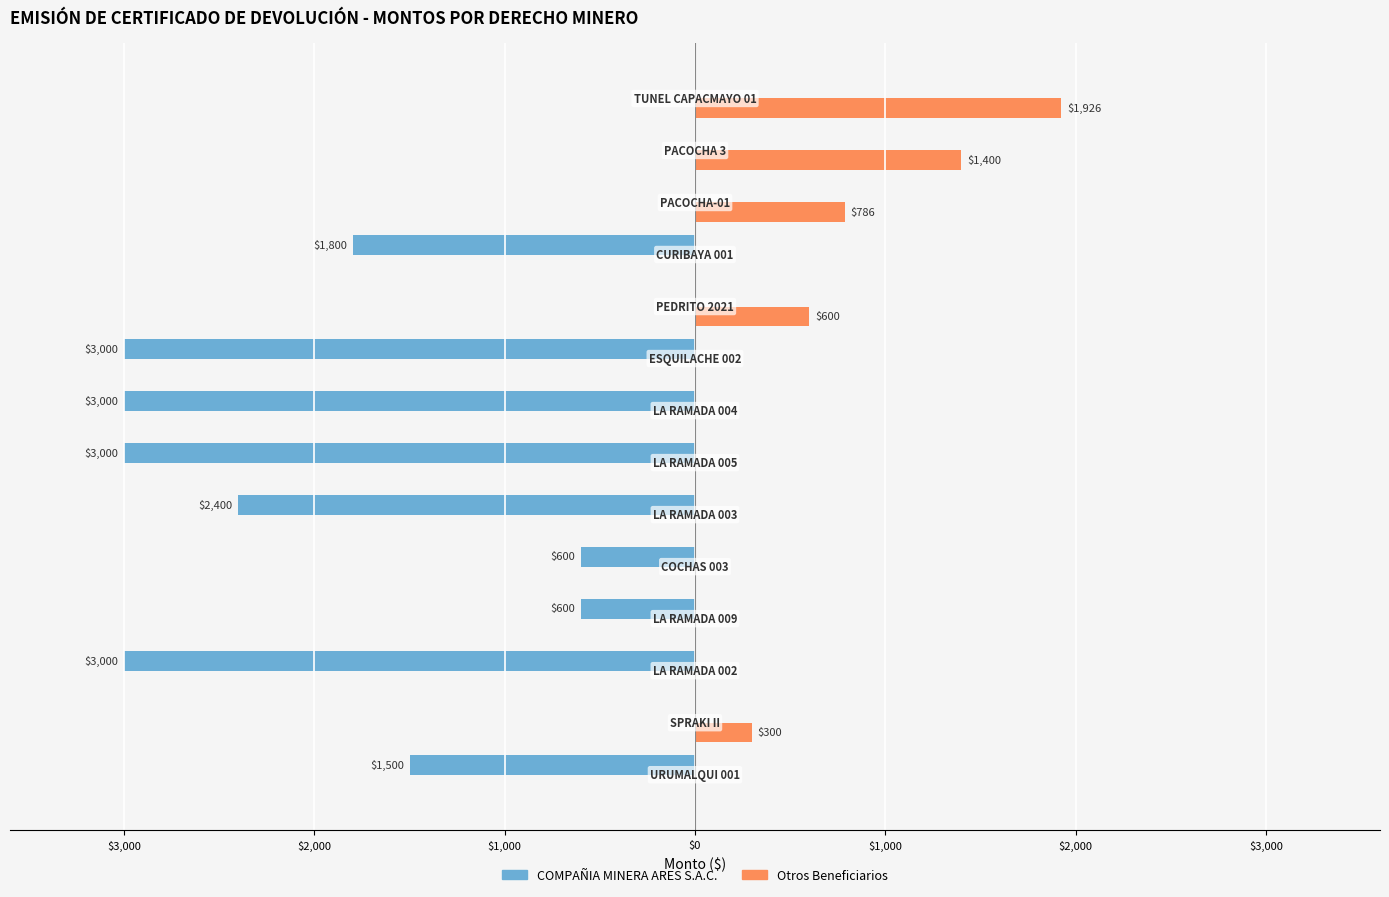

What are all the series names shown in the legend?

COMPAÑIA MINERA ARES S.A.C., Otros Beneficiarios